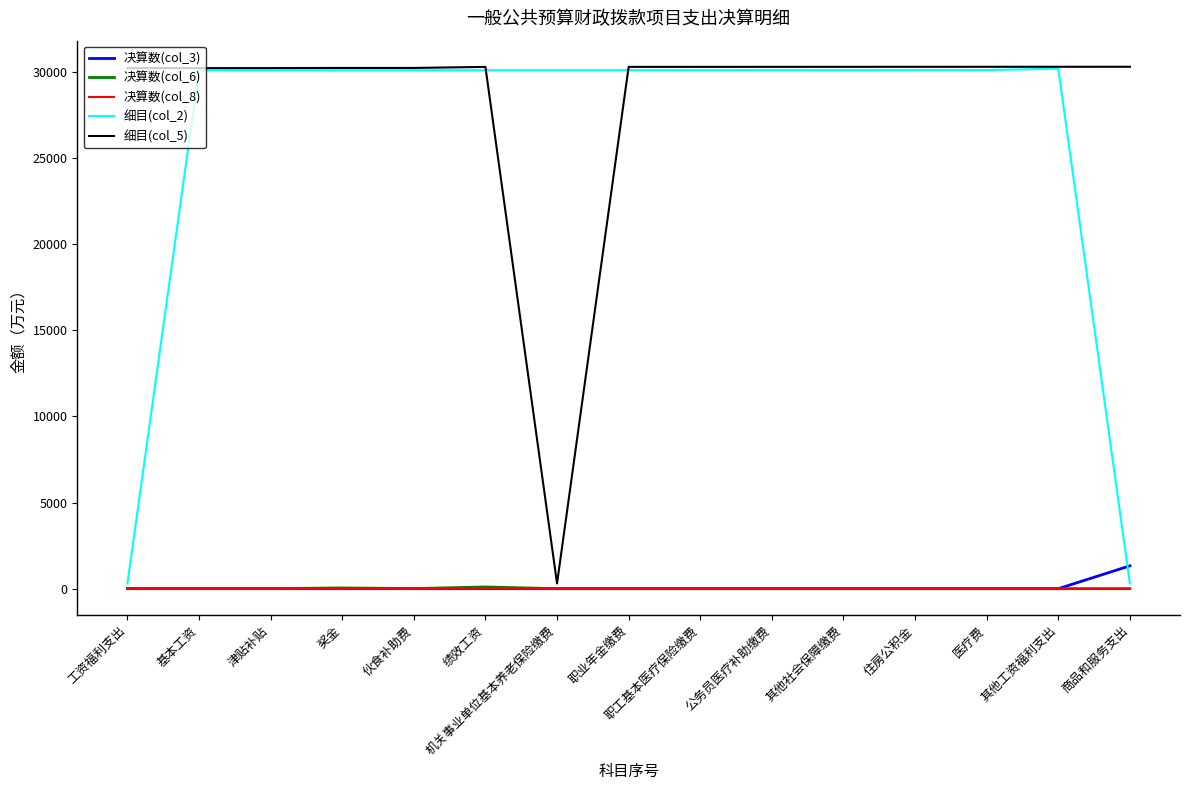

In 细目(col_5), how many points are lower than both neighbors (excluding endpoints)?

1